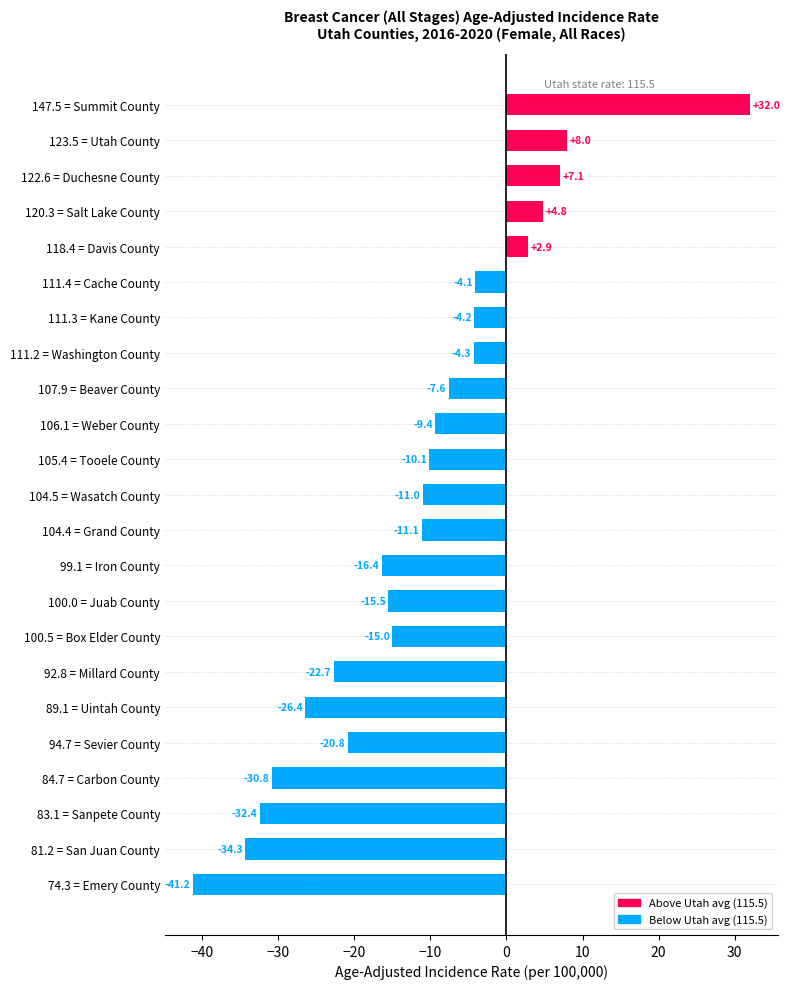

What is the greatest value displayed?

32.0